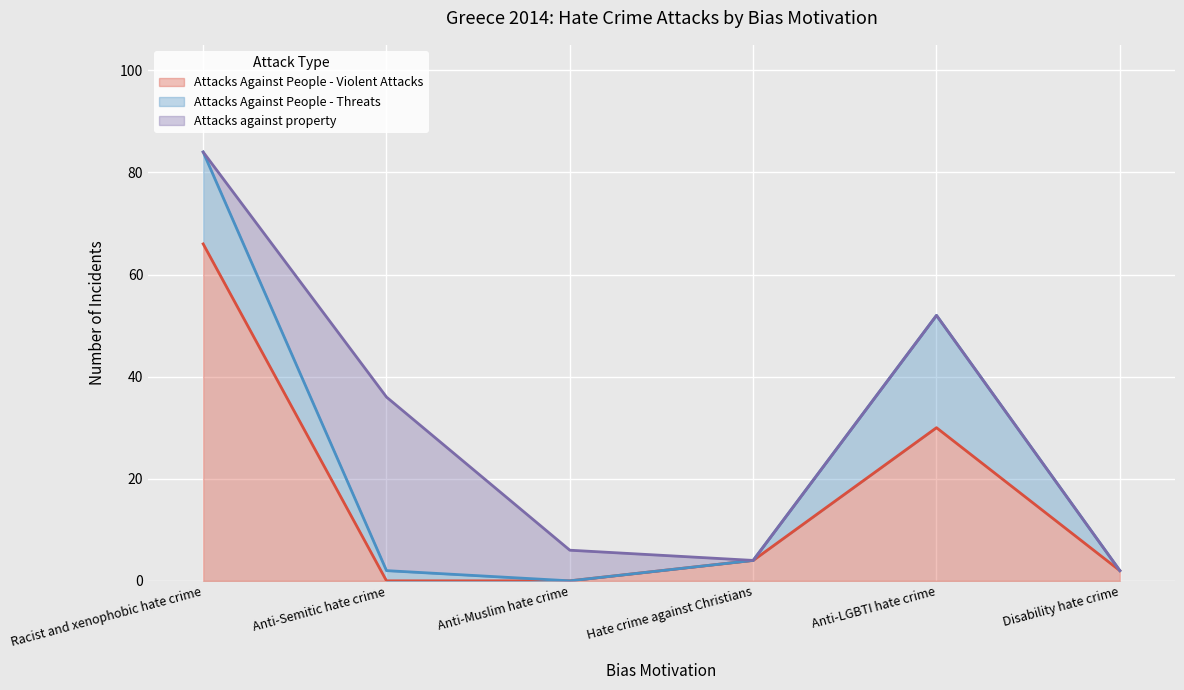

Count the number of categories in the chart.

6